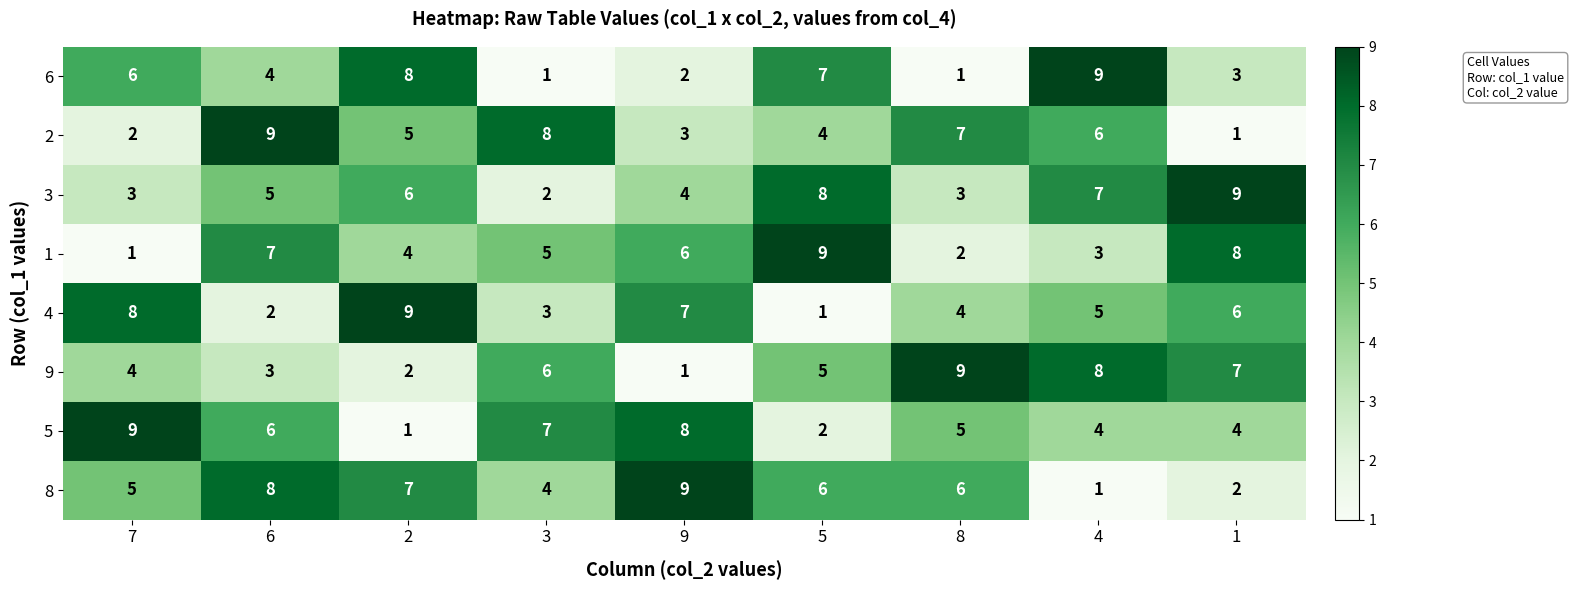

Is it true that 8 equals 1 at 4?

True